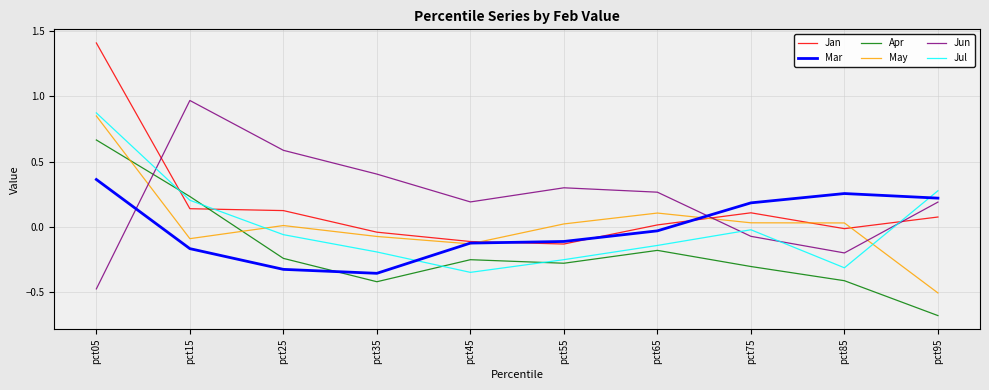

What is the difference between the highest and lowest values at pct05?

1.9